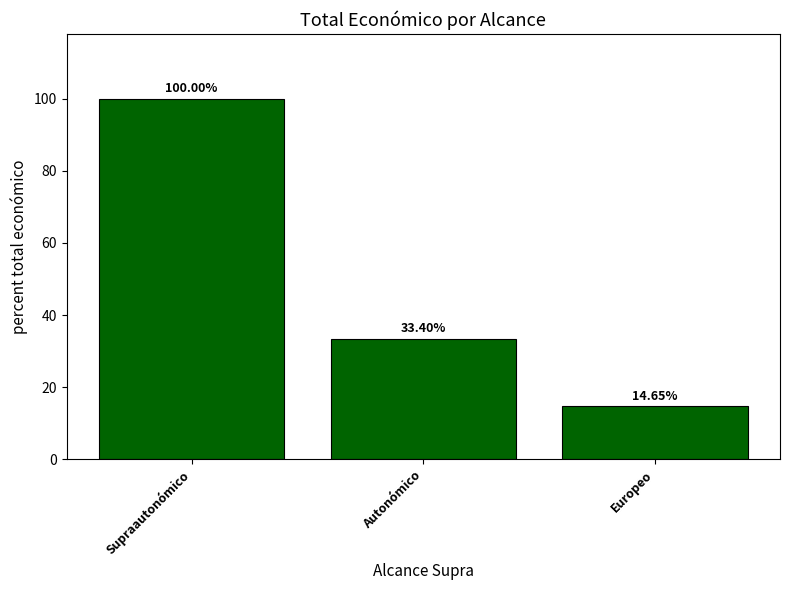

Reading left to right, transcribe all the data shown in this chart.

Supraautonómico=100.0	Autonómico=33.4	Europeo=14.7